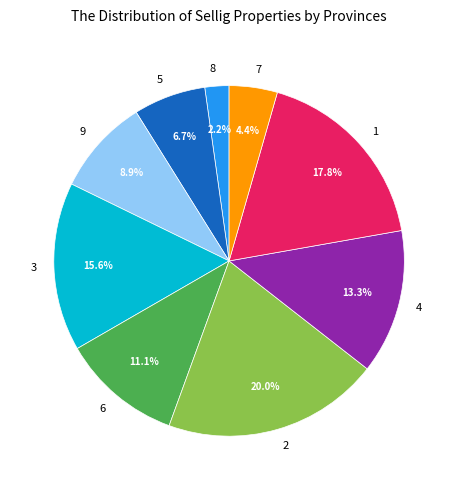

Approximately how many times larger is the value at 3 compared to 6?

1.4